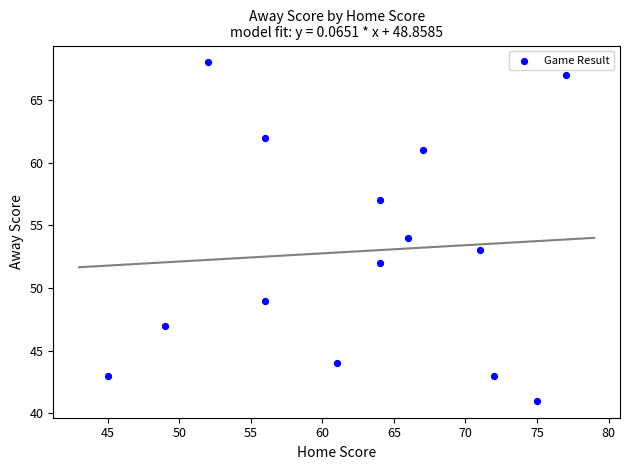

What is the range of X values (max minus min)?

32